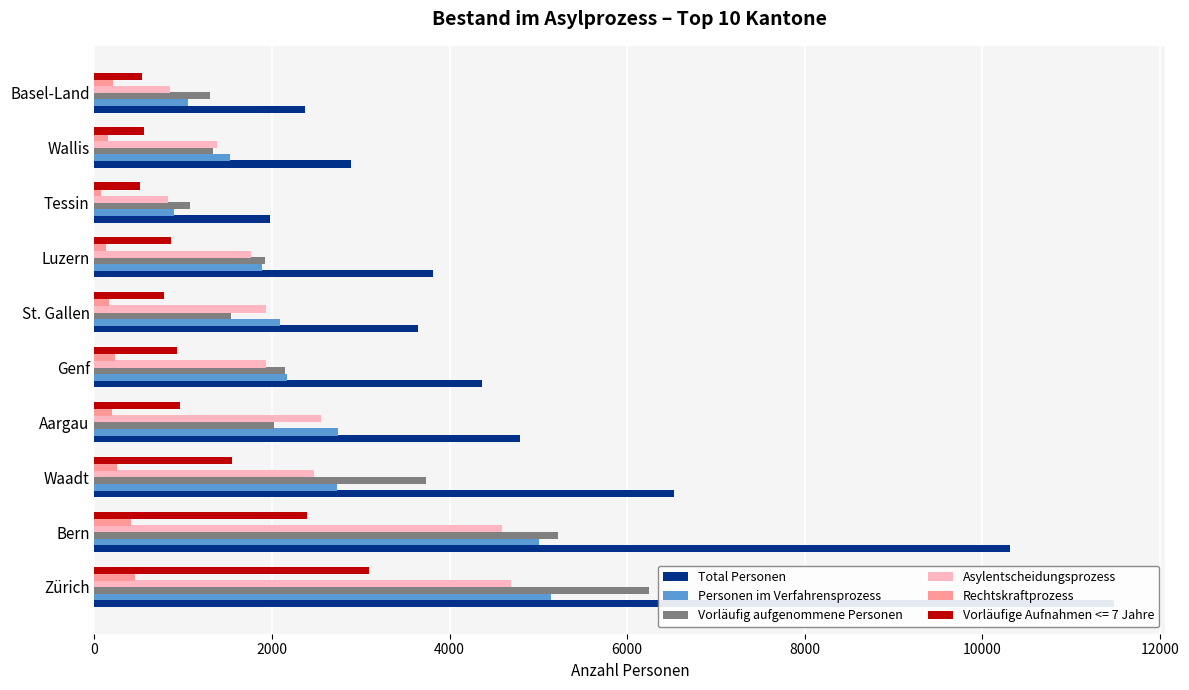

What is the minimum value shown in the chart?

69